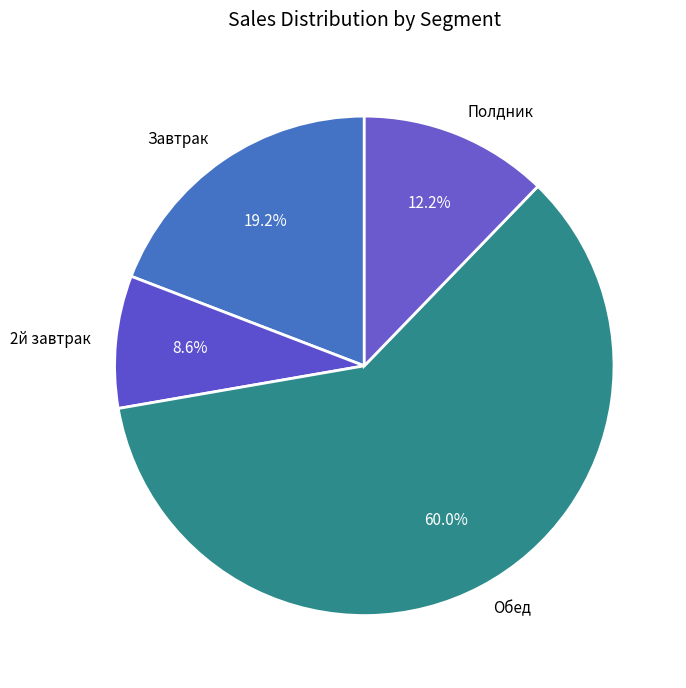

Which has a higher value, Обед or Завтрак?

Обед